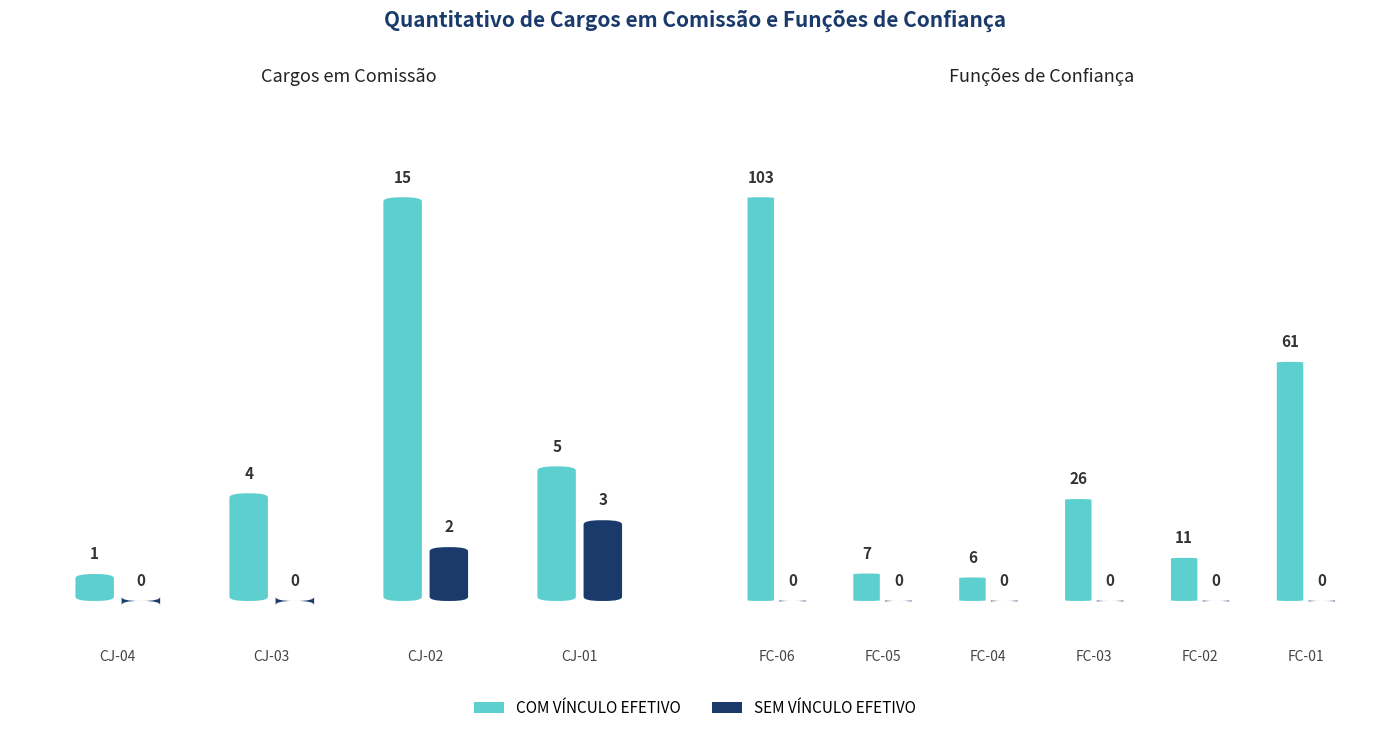

Reading right to left, transcribe all the data shown in this chart.

COM VÍNCULO EFETIVO: FC-01=61	FC-02=11	FC-03=26	FC-04=6	FC-05=7	FC-06=103	CJ-01=5	CJ-02=15	CJ-03=4	CJ-04=1
SEM VÍNCULO EFETIVO: FC-01=0	FC-02=0	FC-03=0	FC-04=0	FC-05=0	FC-06=0	CJ-01=3	CJ-02=2	CJ-03=0	CJ-04=0